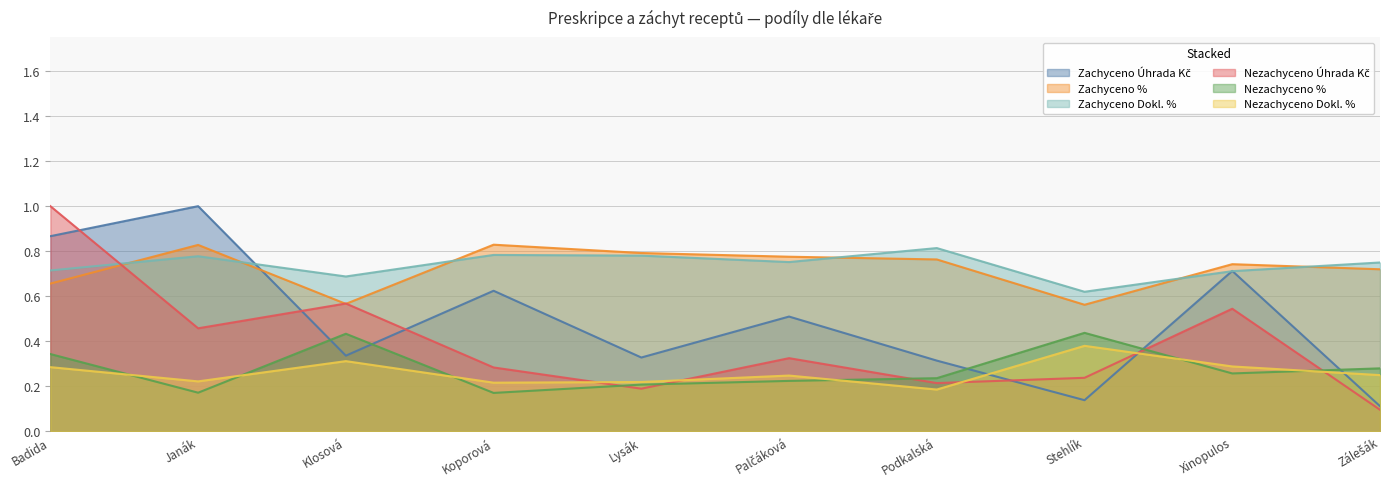

True or false: Zachyceno % and Nezachyceno % cross at least once.

False